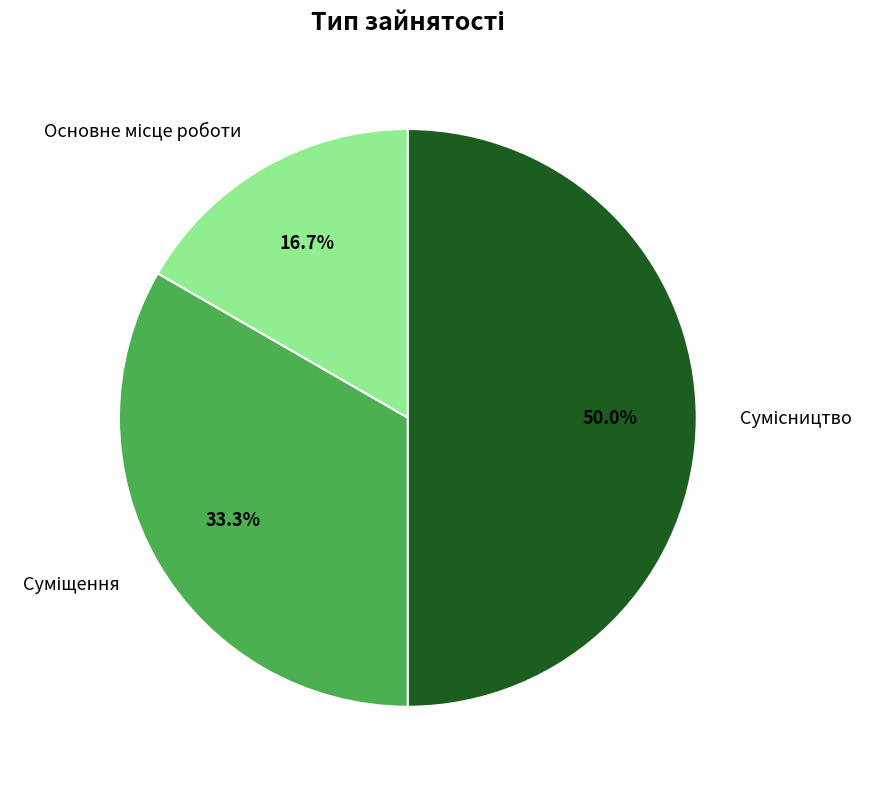

What percentage is the Суміщення slice, to the nearest percent?

33%